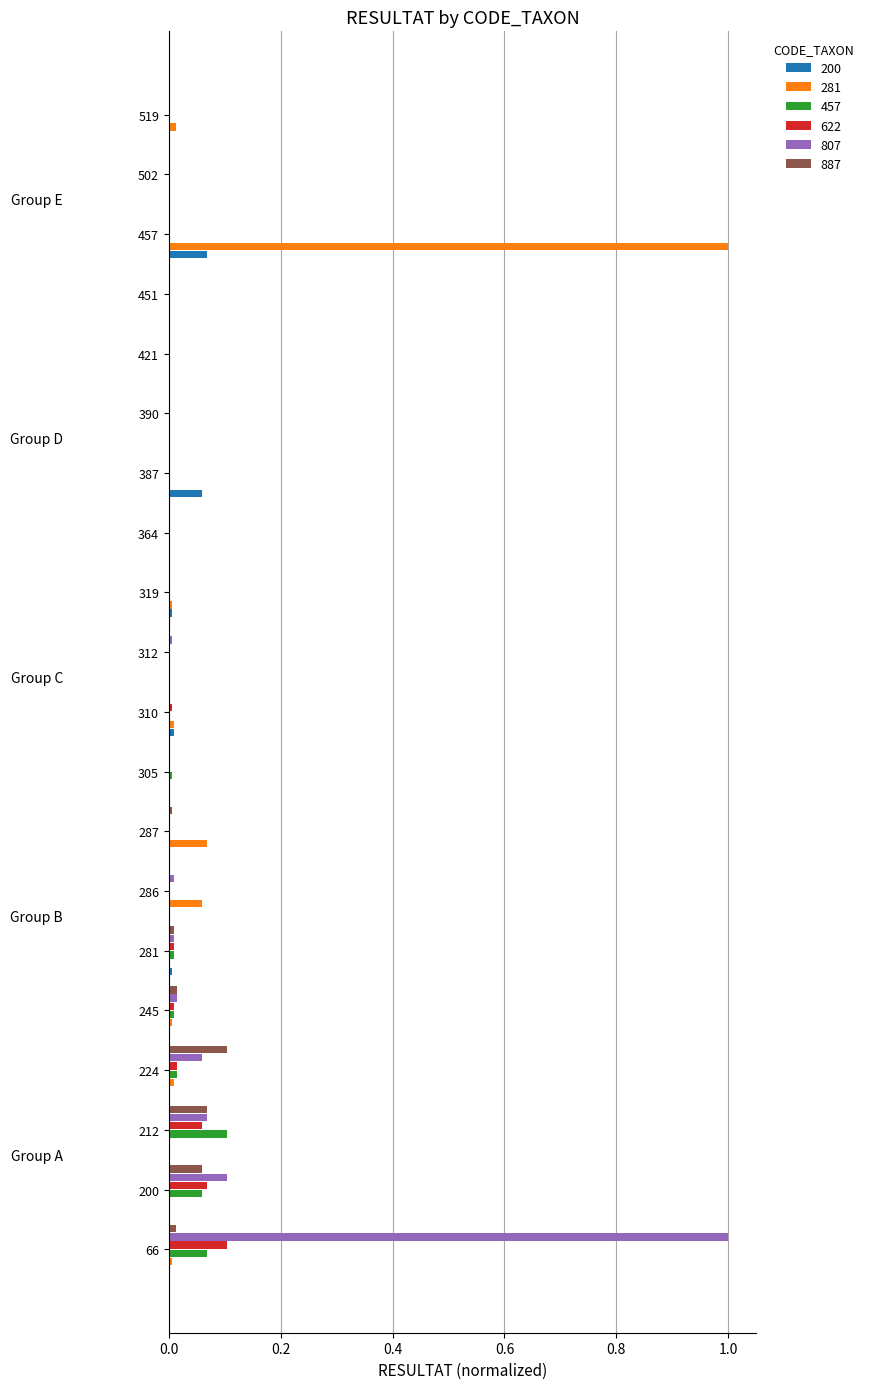

What is the maximum value shown in the chart?

1.0